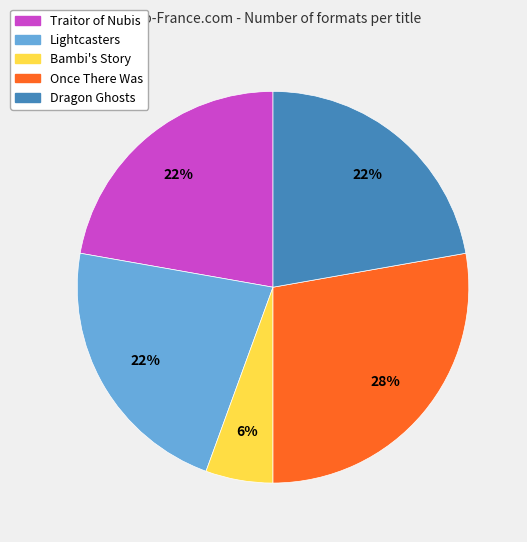

Which slice is the largest?

Once There Was